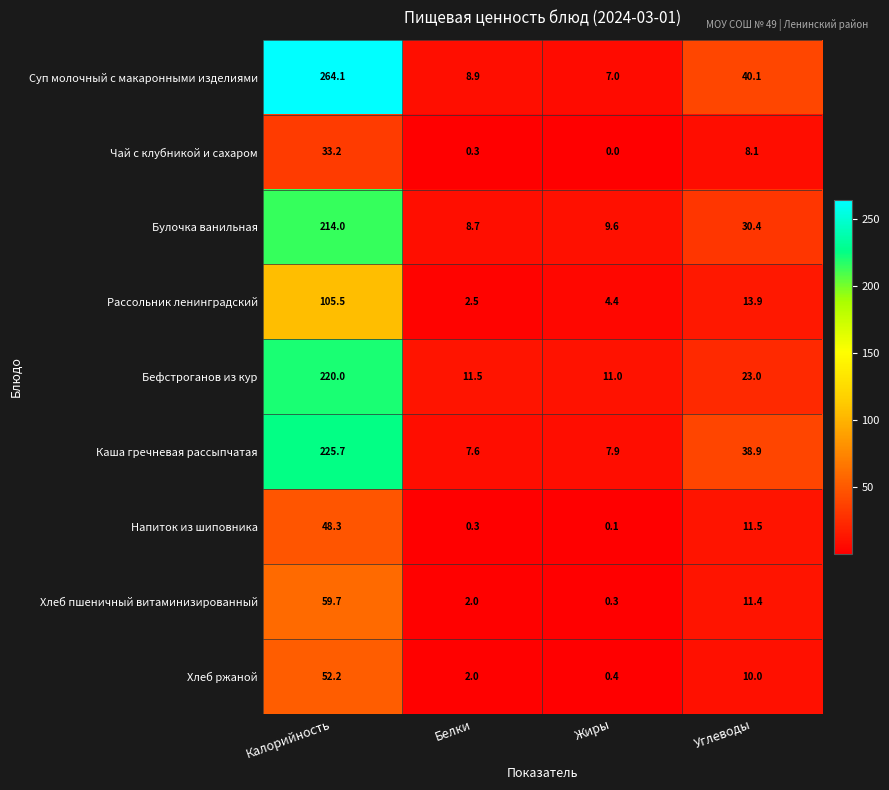

At which label does Хлеб ржаной first exceed 10?

Калорийность